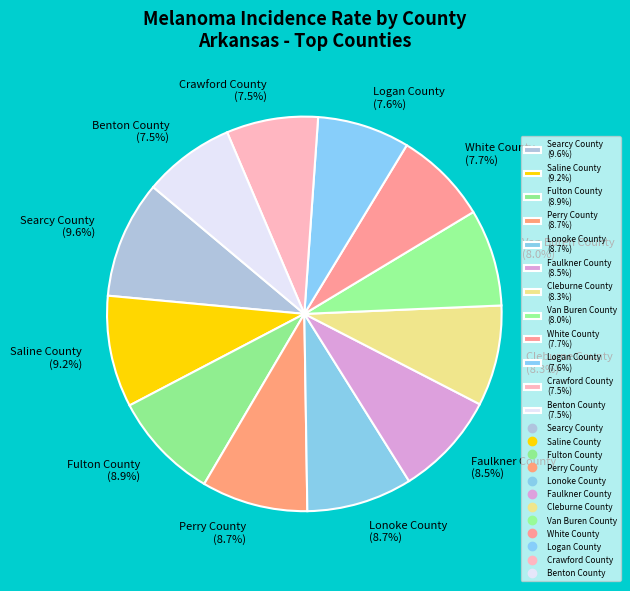

What is the ratio of the value at Saline County to the value at Logan County?

1.2